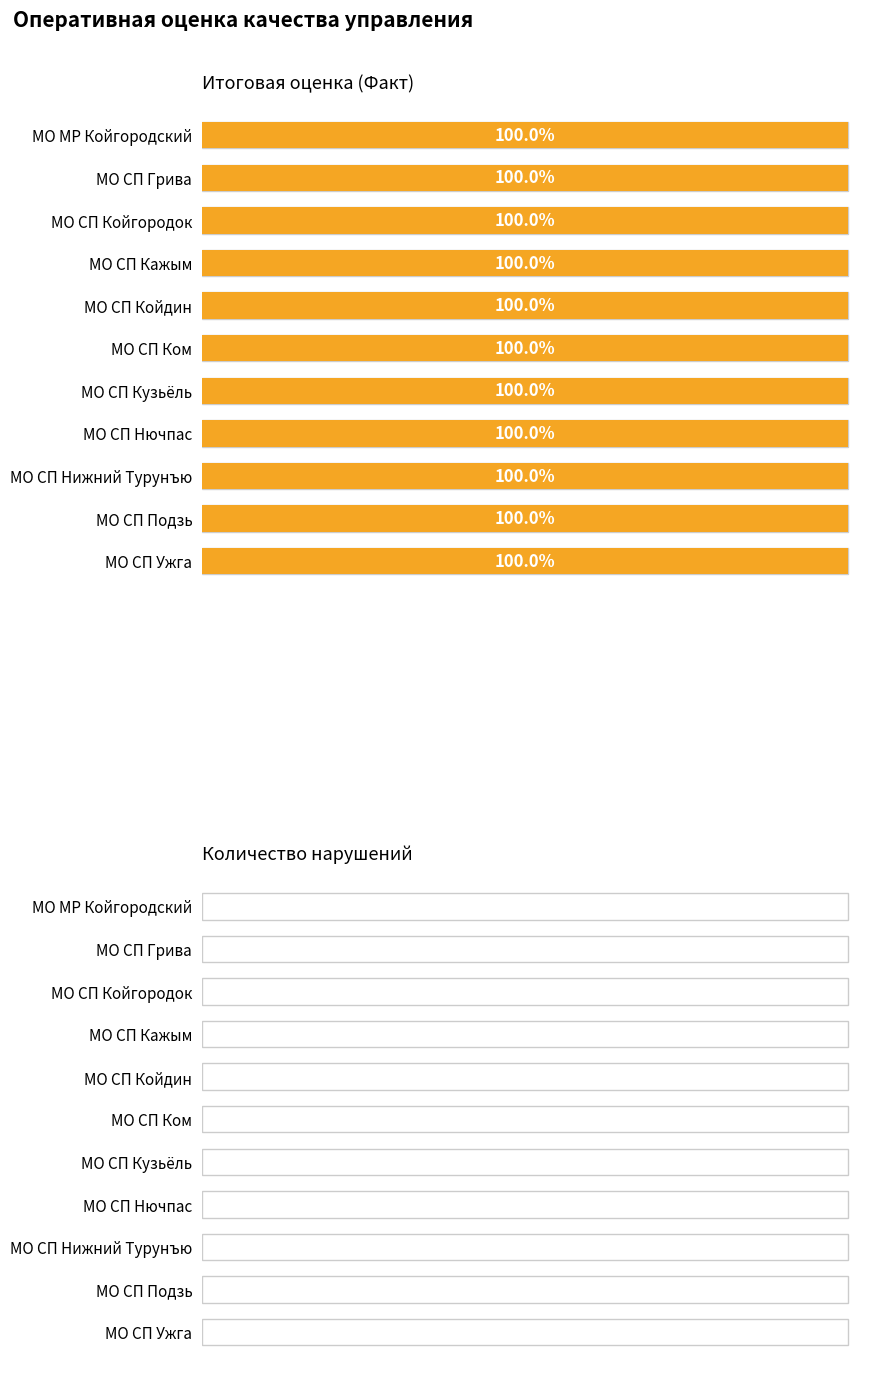

At which category is the sum across all series the highest?

МО МР Койгородский